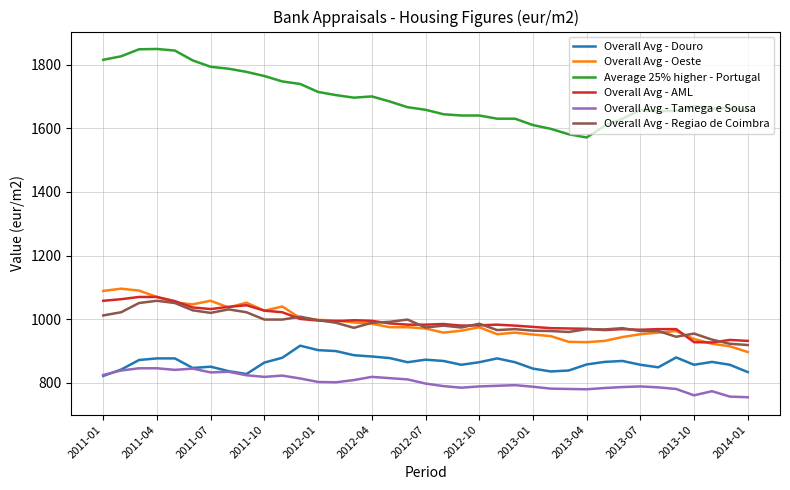

True or false: Average 25% higher - Portugal and Overall Avg - AML intersect in this chart.

False